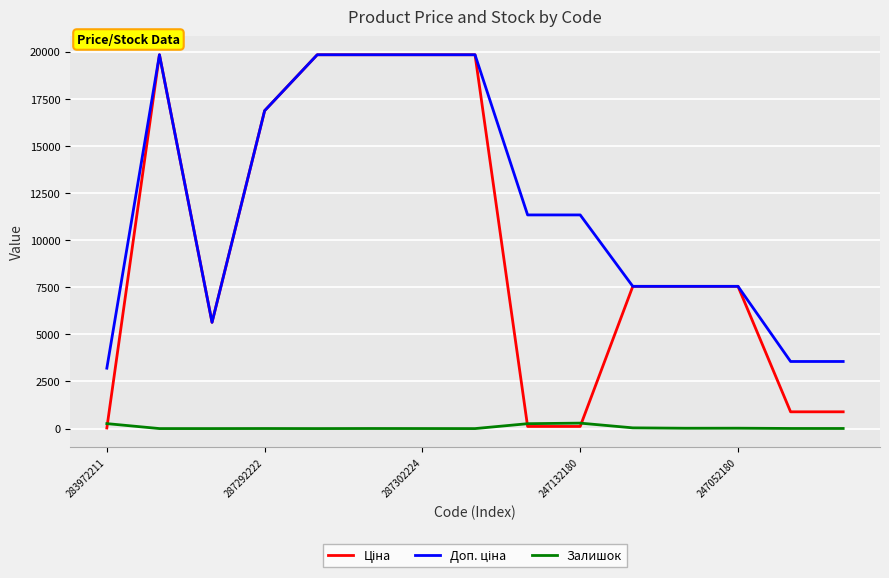

What is the average value of the Залишок series?

61.4